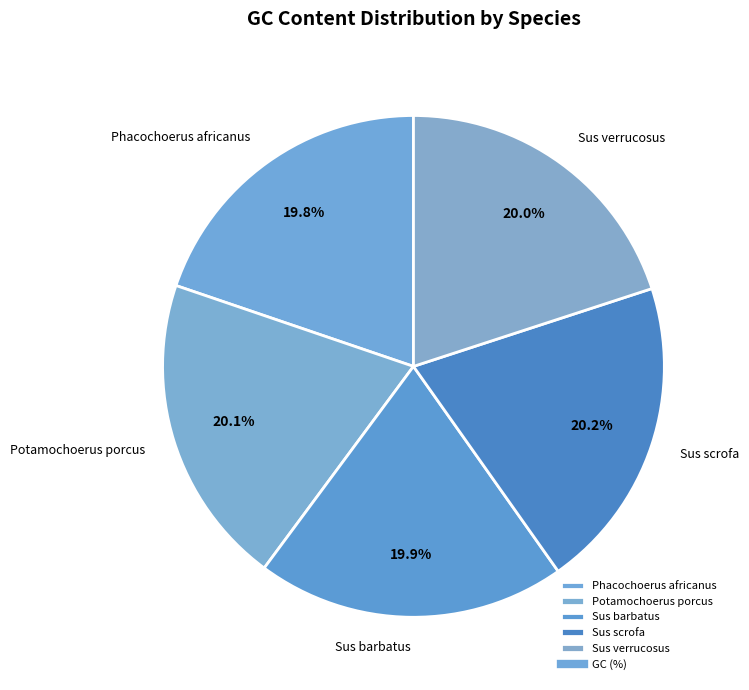

To the nearest percent, what is the combined percentage of Sus scrofa and Sus barbatus?

40%